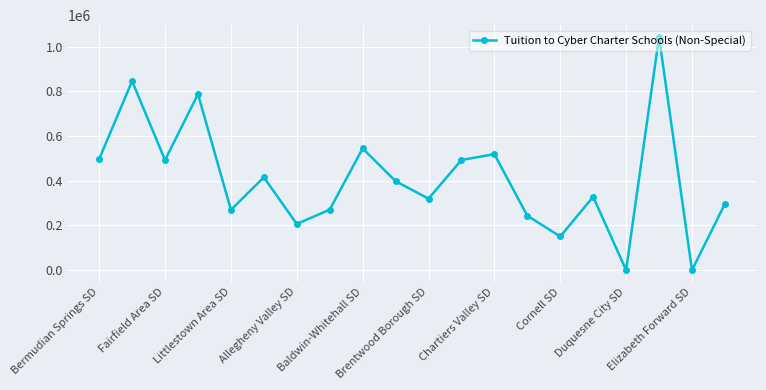

How many points are higher than both their immediate neighbors (excluding endpoints)?

7